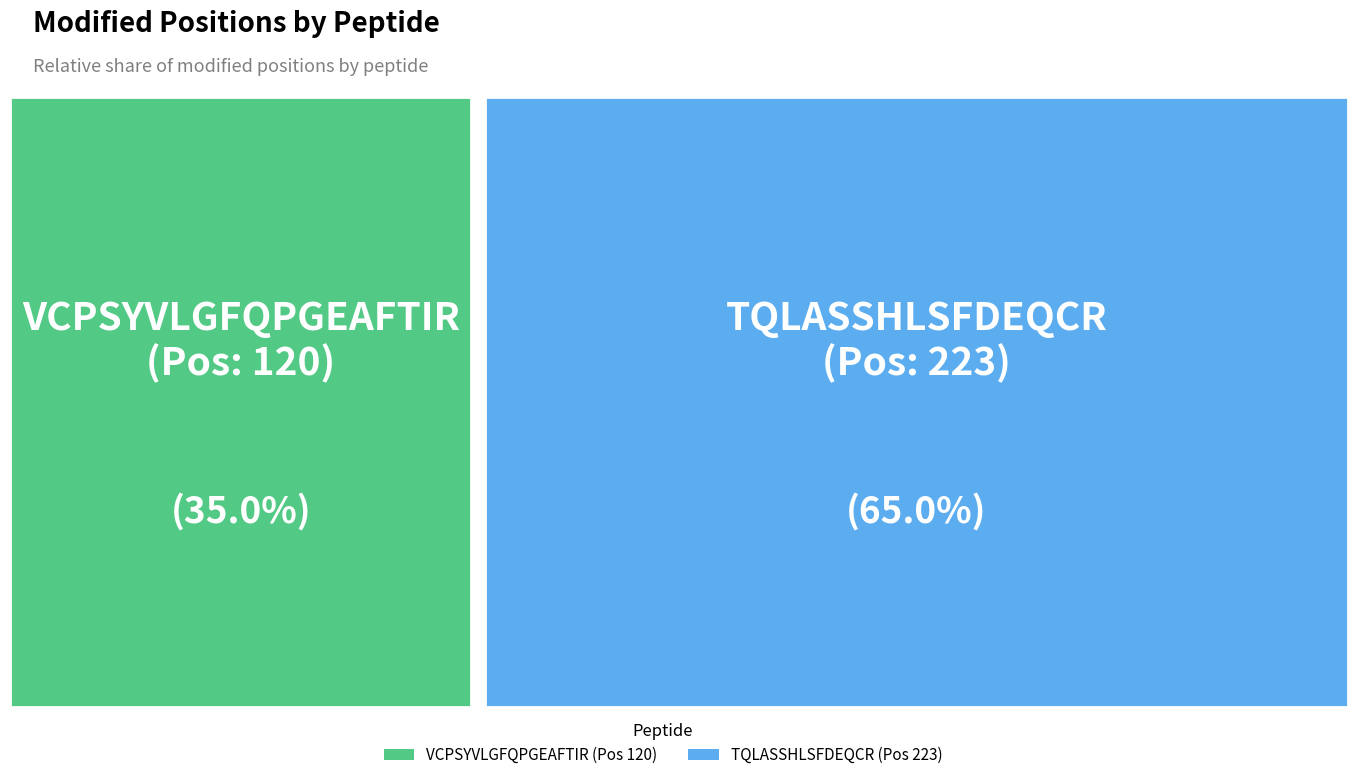

Combined, what portion of the pie is TQLASSHLSFDEQCR and VCPSYVLGFQPGEAFTIR?

100.0%